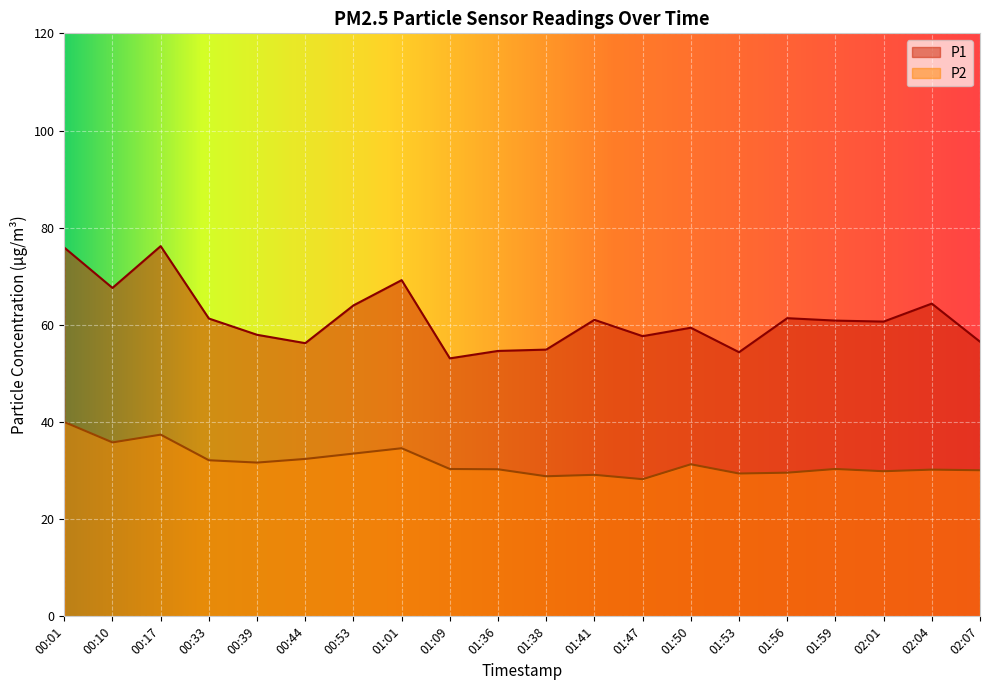

Rank the series by their maximum value, from highest to lowest.

P1, P2